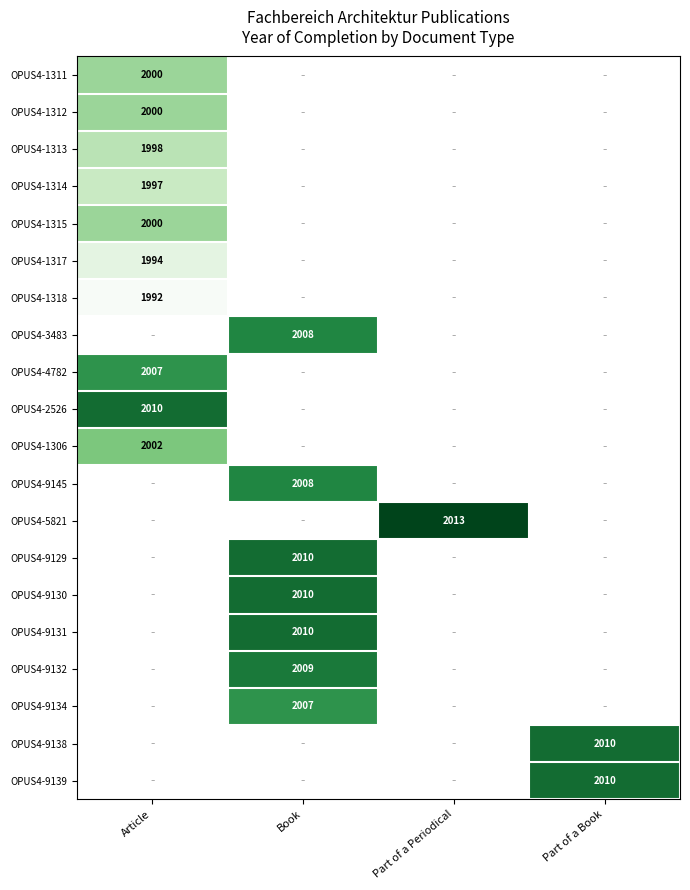

Between Part of a Book and Article, which is larger?

Article